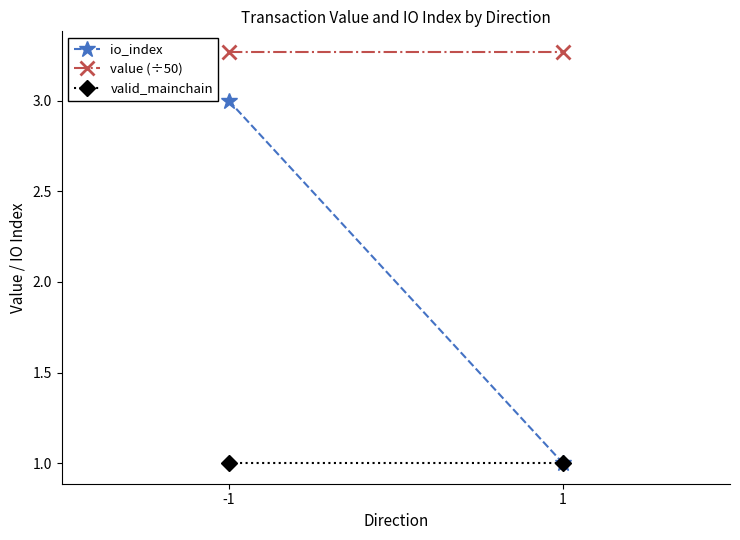

How many data points in io_index are less than 3?

1